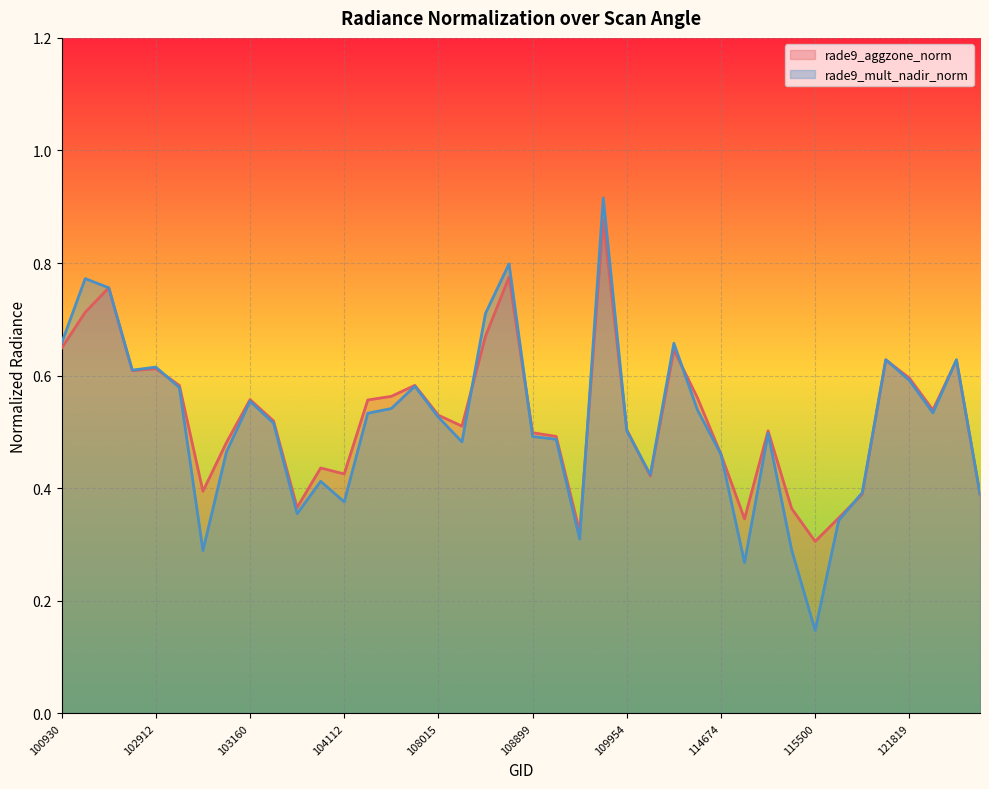

What is the difference between the second highest and minimum values in the rade9_aggzone_norm series?

0.5